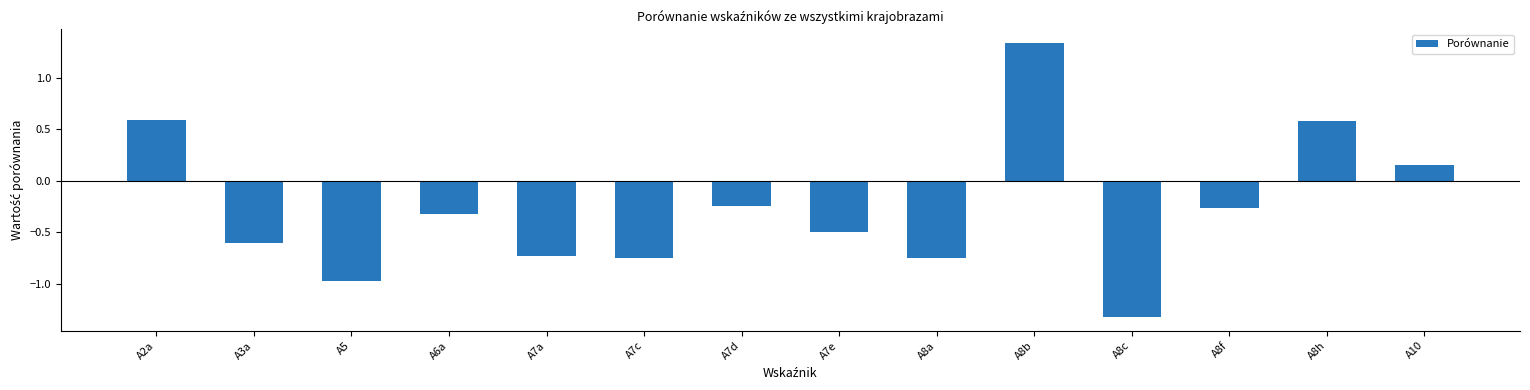

How many positive values are there?

4